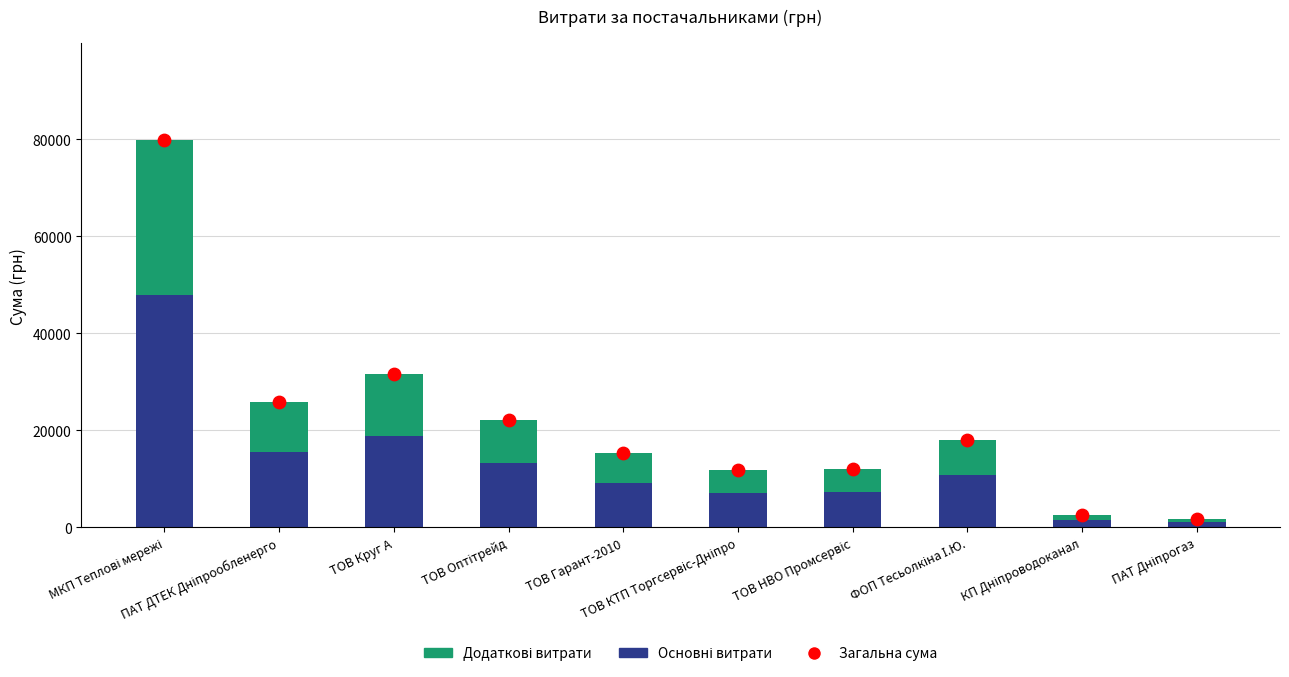

What are all the series names shown in the legend?

Основні витрати, Додаткові витрати, Загальна сума